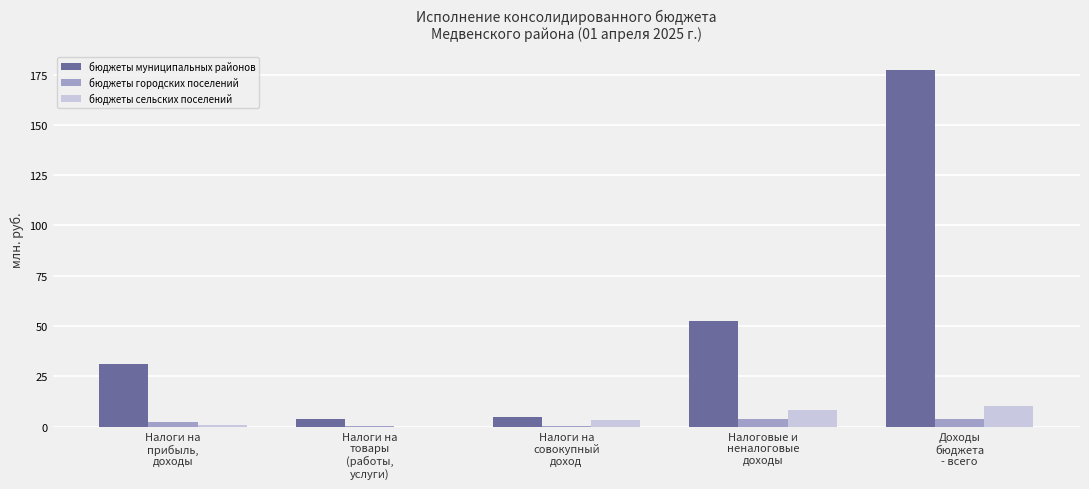

What is the sum of all бюджеты муниципальных районов values?

269.6